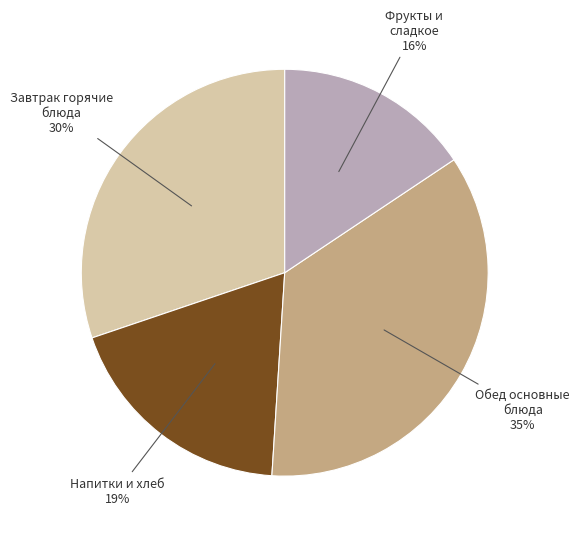

Is there a majority slice in this chart?

No